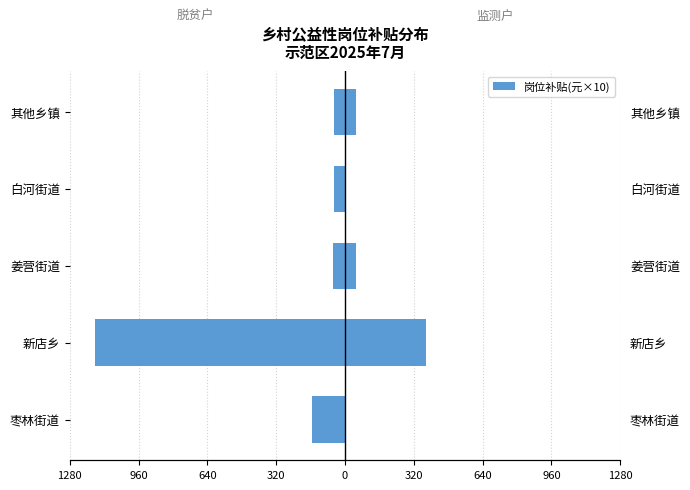

Is it true that 脱贫户 equals -73 at 白河街道?

False